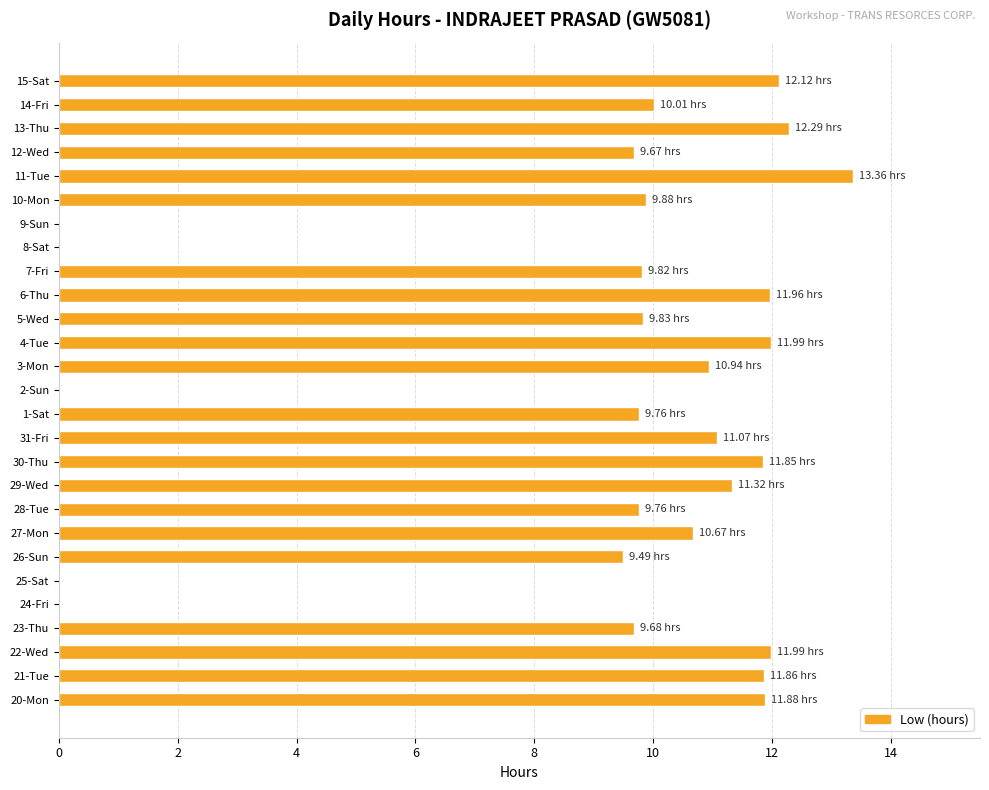

What is the sum of the values at 28-Tue and 1-Sat?

19.5